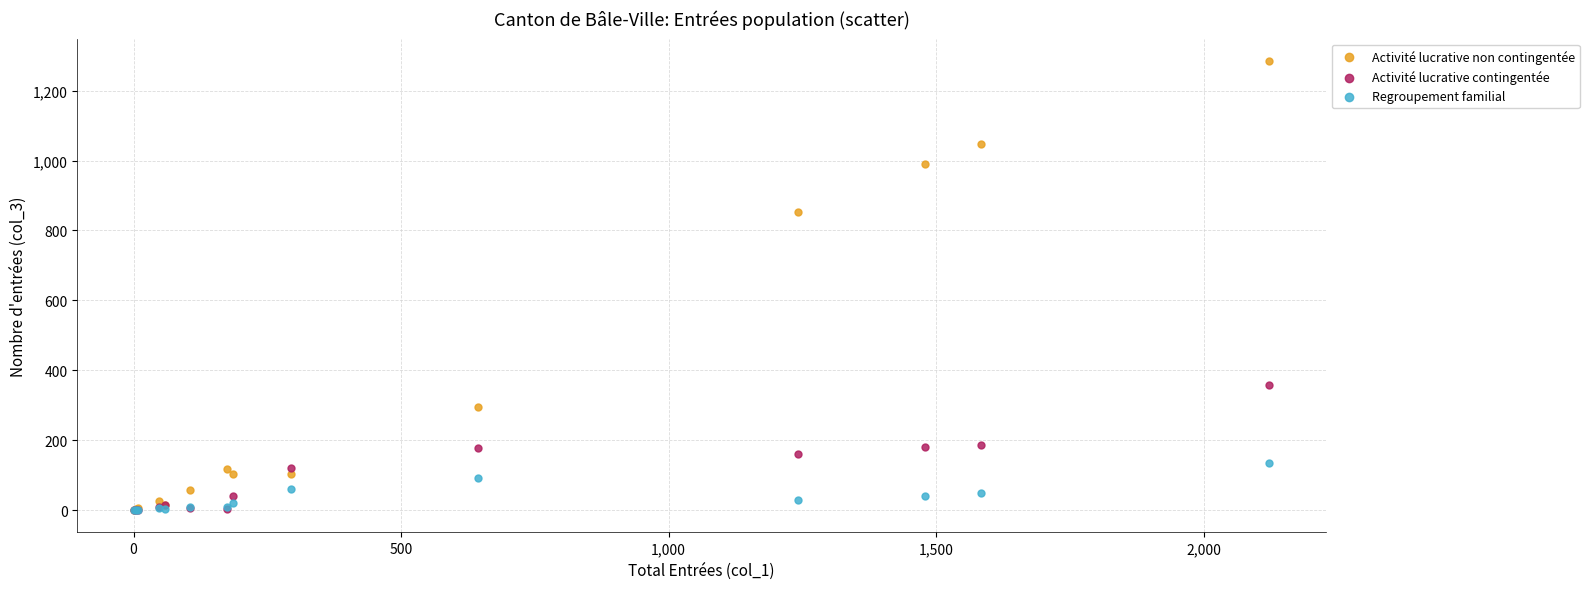

Across all series, what Y value is closest to 642?

853